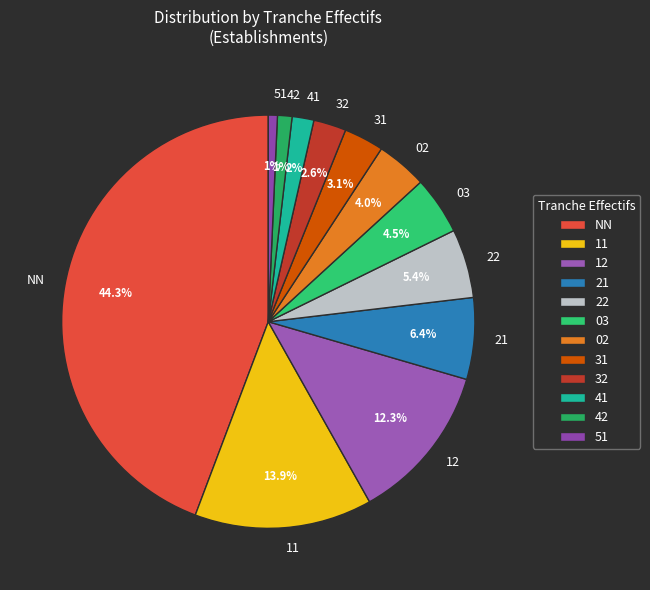

Approximately how many times larger is the value at 22 compared to 03?

1.2